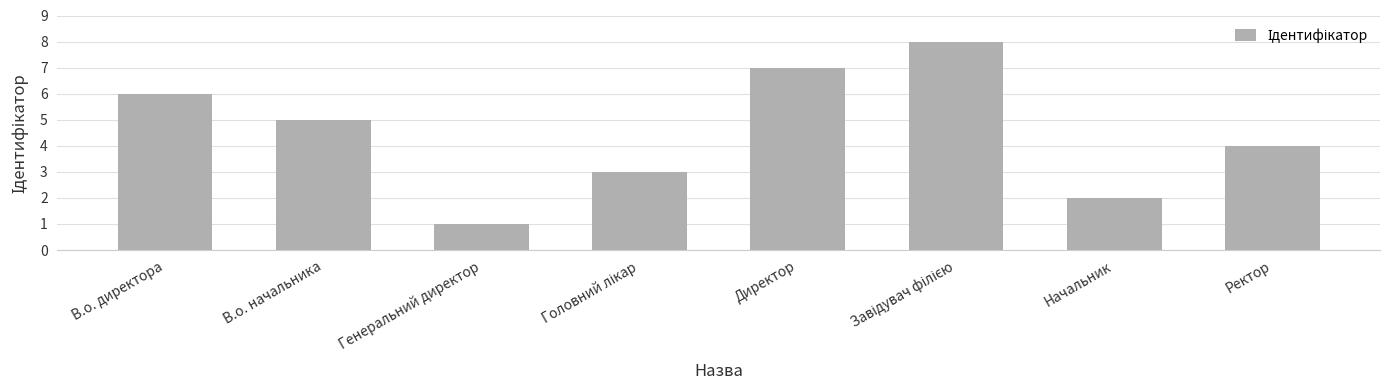

Are the bars grouped side by side (vs. stacked)?

No